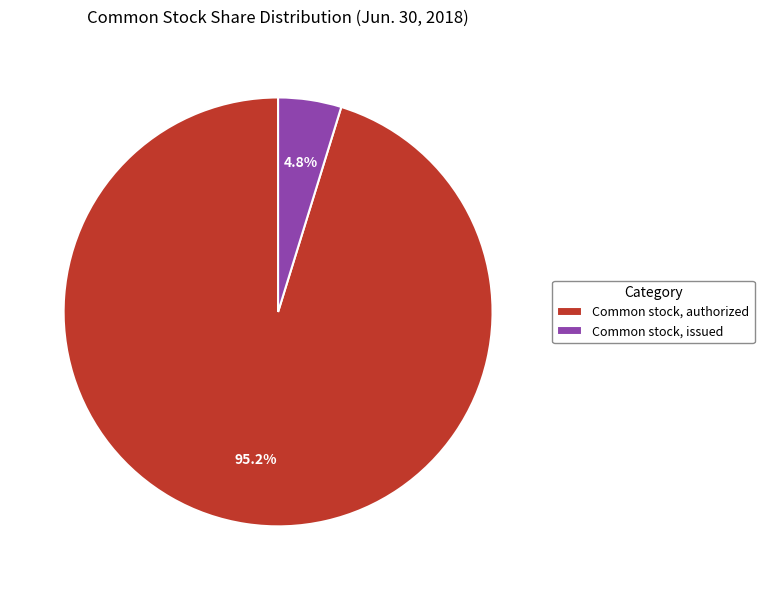

Which category has the smallest portion of the pie?

Common stock, issued